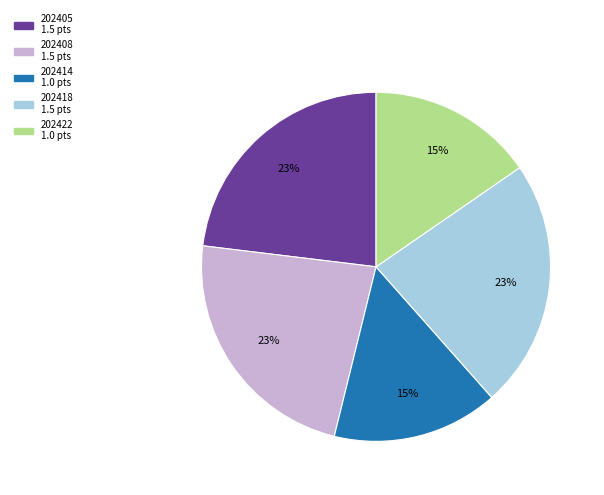

The 202418 slice represents 38% of the pie. True or false?

False